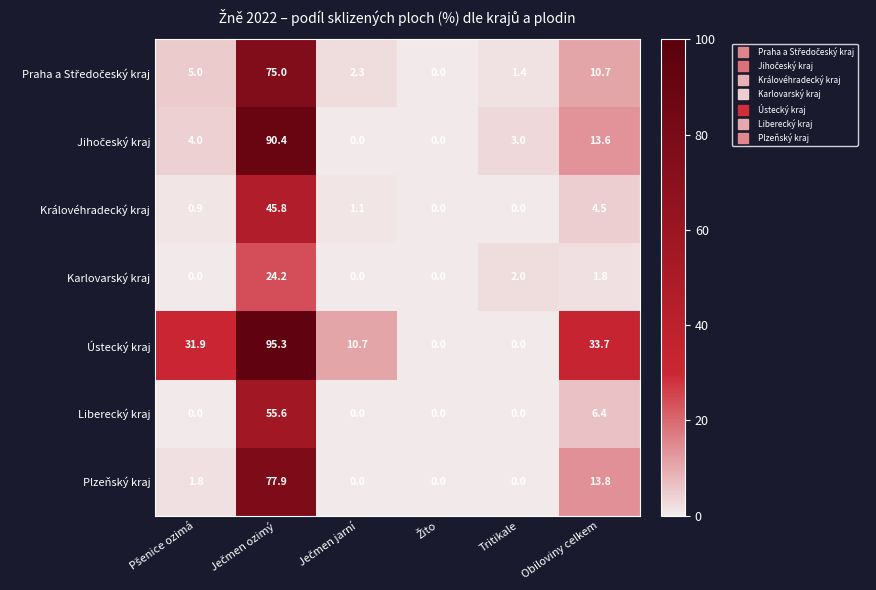

Which series has the largest total across all categories?

Ústecký kraj